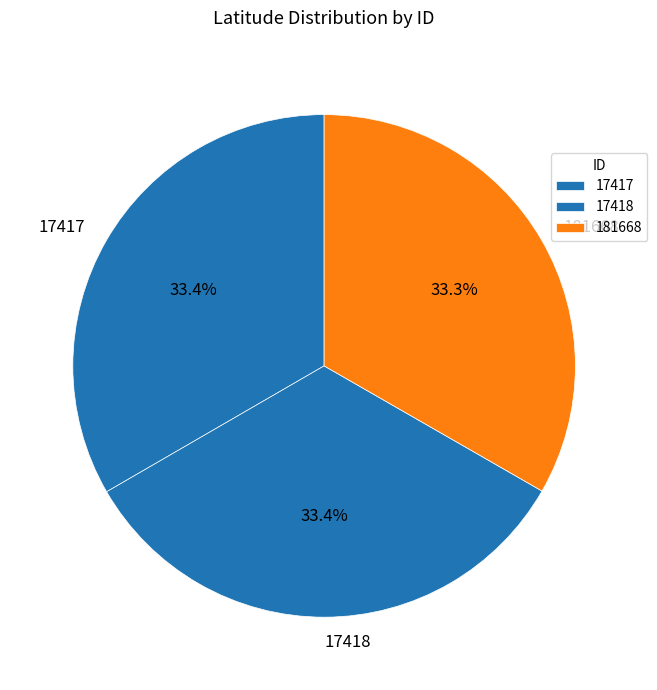

Is there a majority slice in this chart?

No